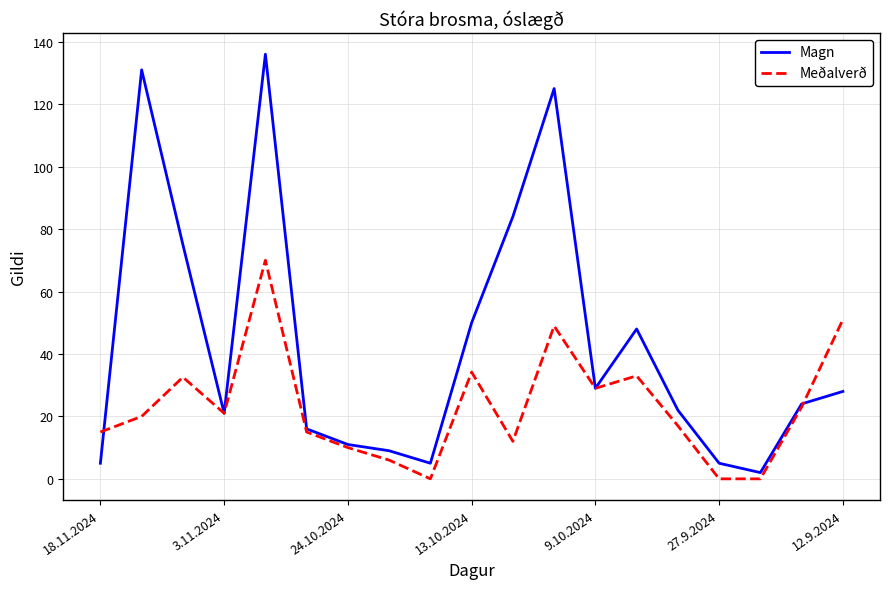

What is the maximum value shown in the chart?

136.0